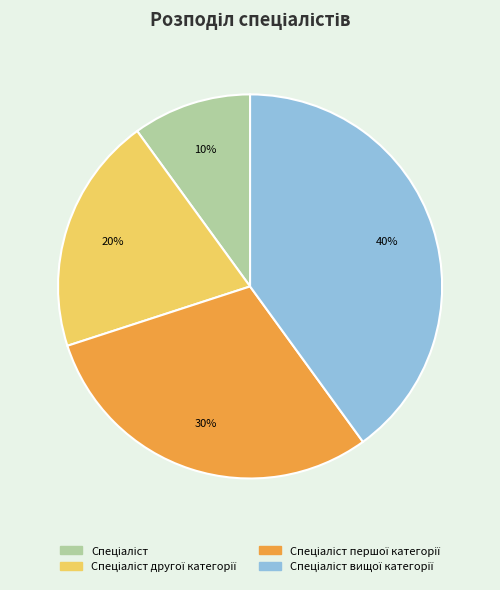

Is there any slice that represents more than half of the pie?

No